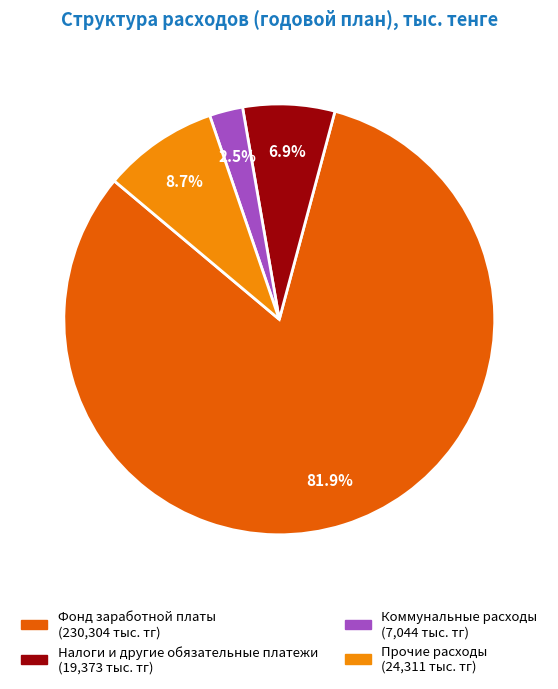

Which slice is the smallest?

Коммунальные расходы